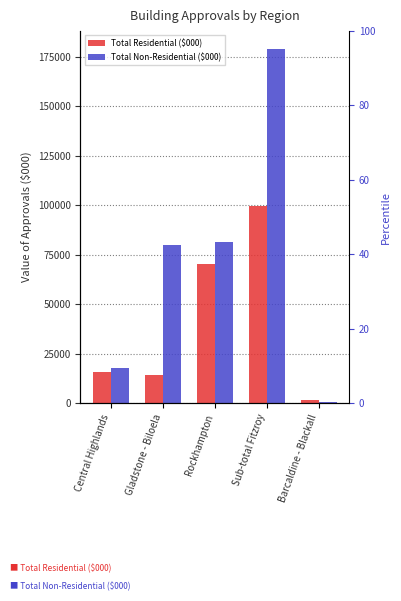

What is the minimum value shown in the chart?

584